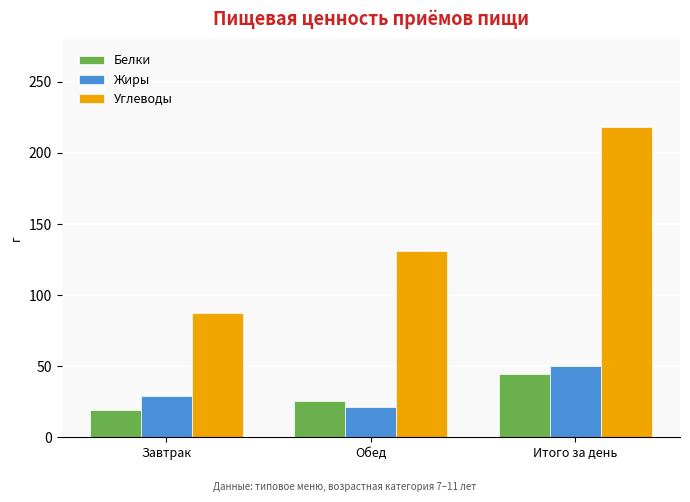

What is the minimum value shown in the chart?

18.9